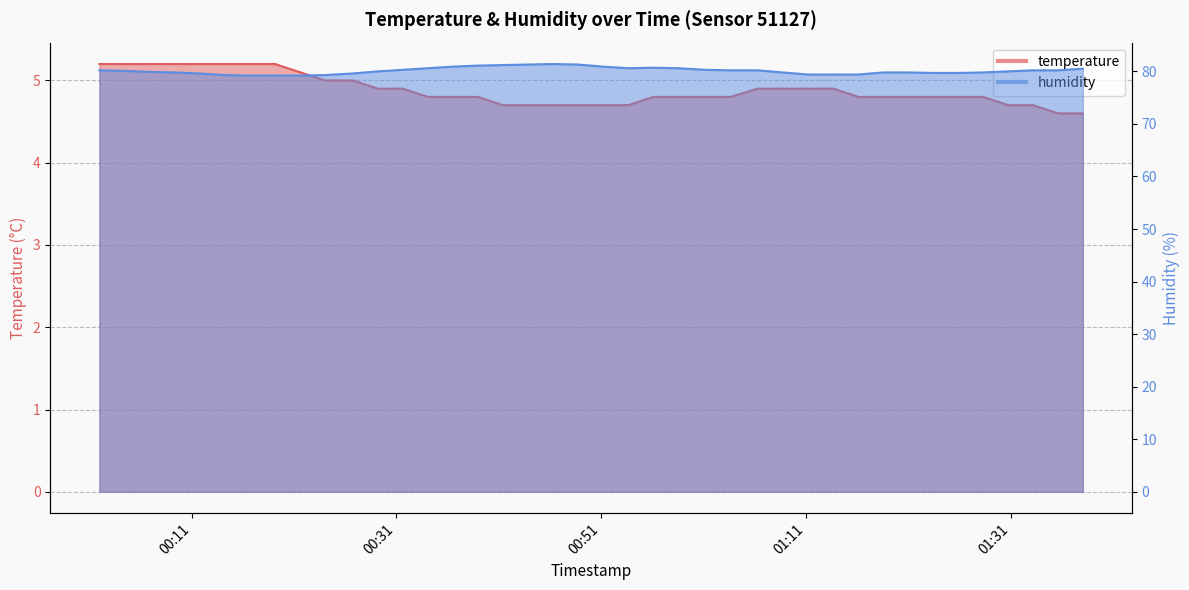

What is the difference between the maximum and minimum values in the temperature series?

0.6